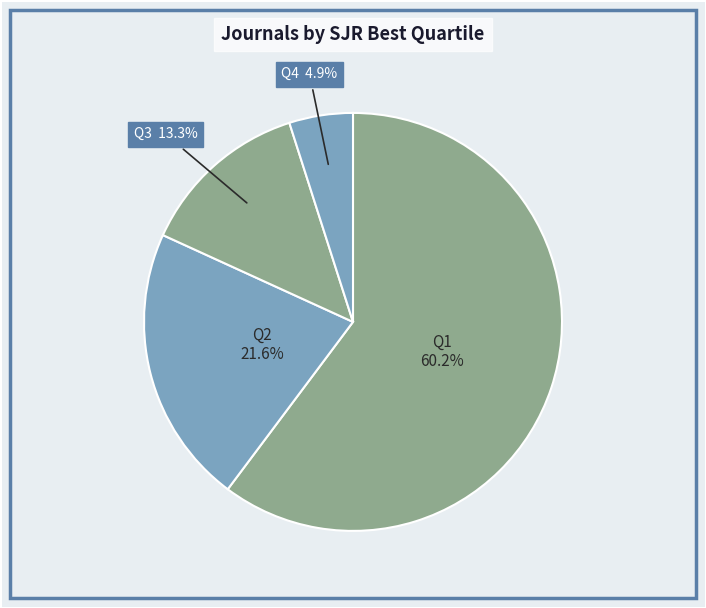

Count the number of slices in the pie.

4